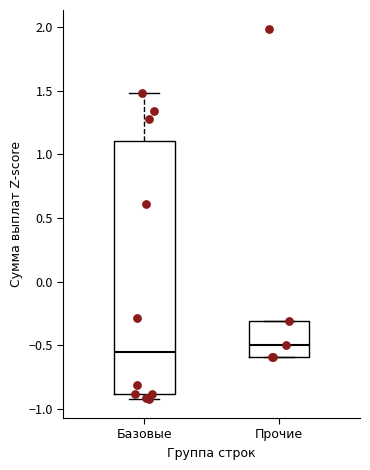

Reading left to right, read every box against the y-axis: the position of its median line, the range the box covers, and the ends of its whiskers. The values are not printed on the chart, so give them approximately, as read against the axis.

Базовые: median -0.55, box -0.90 to 1.10, whiskers -0.95 to 1.50
Прочие: median -0.50, box -0.60 to -0.30, whiskers -0.60 to -0.30